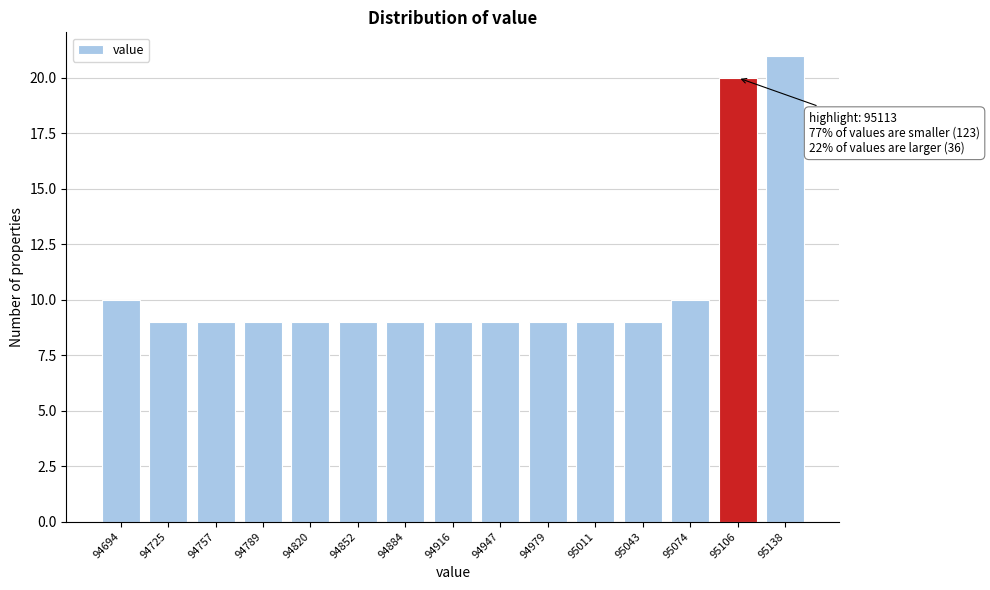

Reading left to right, what are all the values shown in this chart?

94694=10	94725=9	94757=9	94789=9	94820=9	94852=9	94884=9	94916=9	94947=9	94979=9	95011=9	95043=9	95074=10	95106=20	95138=21